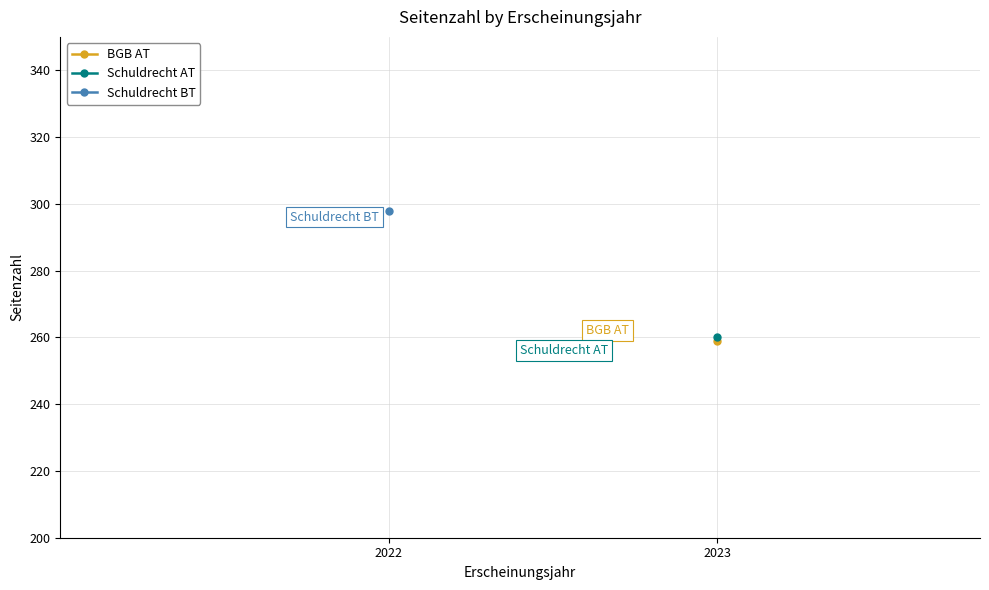

Where is the data nearest to the value 278?

2023